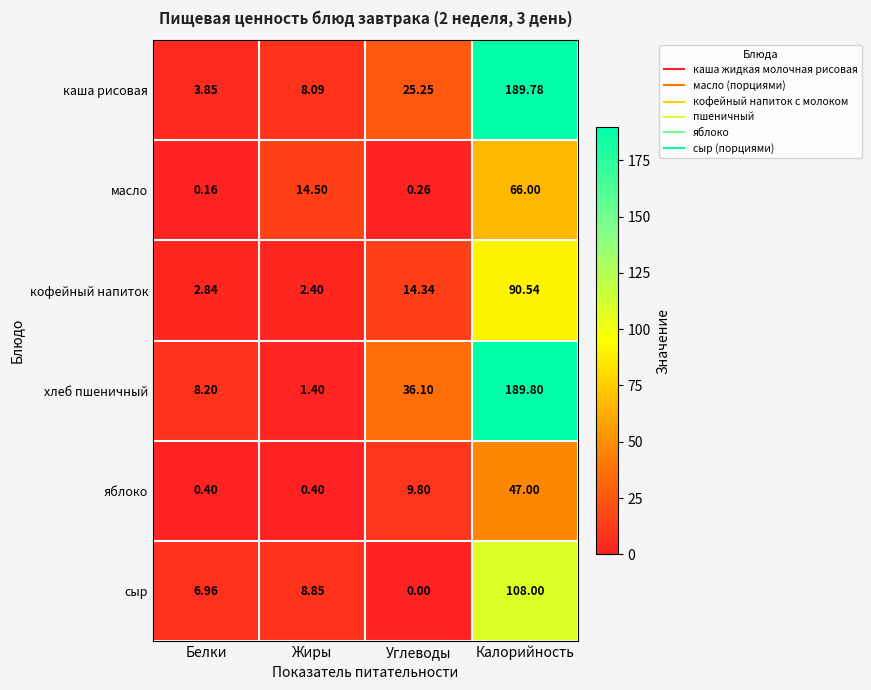

At which category is the sum across all series the highest?

Калорийность